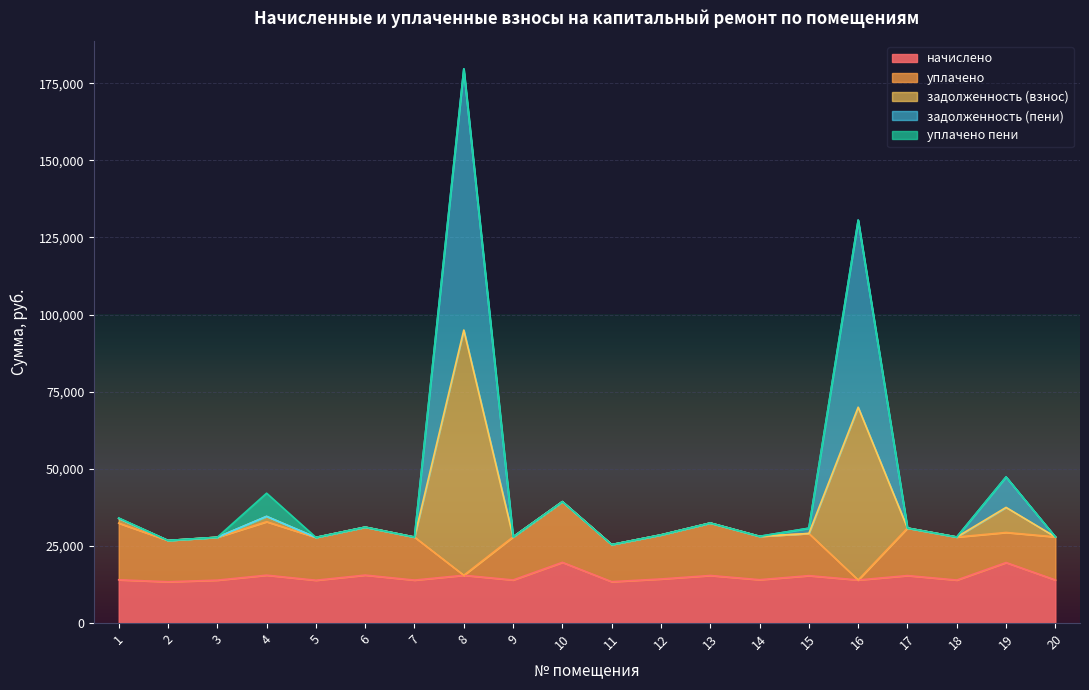

What is the highest value of the начислено series?

19685.7